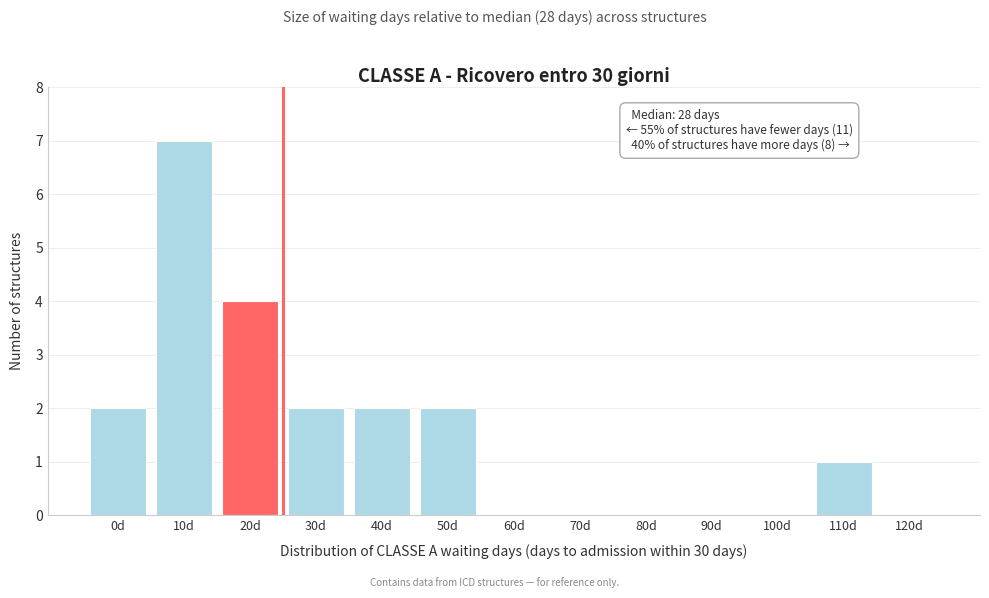

Reading left to right, list all the values displayed in this chart.

0d=2	10d=7	20d=4	30d=2	40d=2	50d=2	60d=0	70d=0	80d=0	90d=0	100d=0	110d=1	120d=0